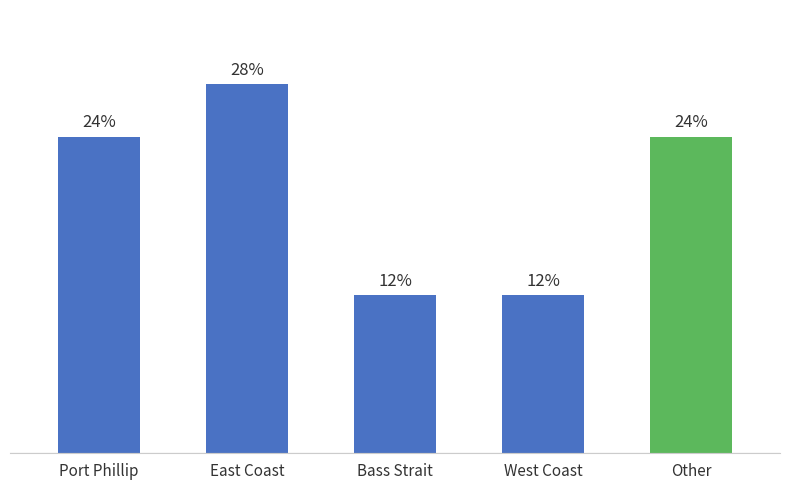

Does the chart contain any negative values?

No